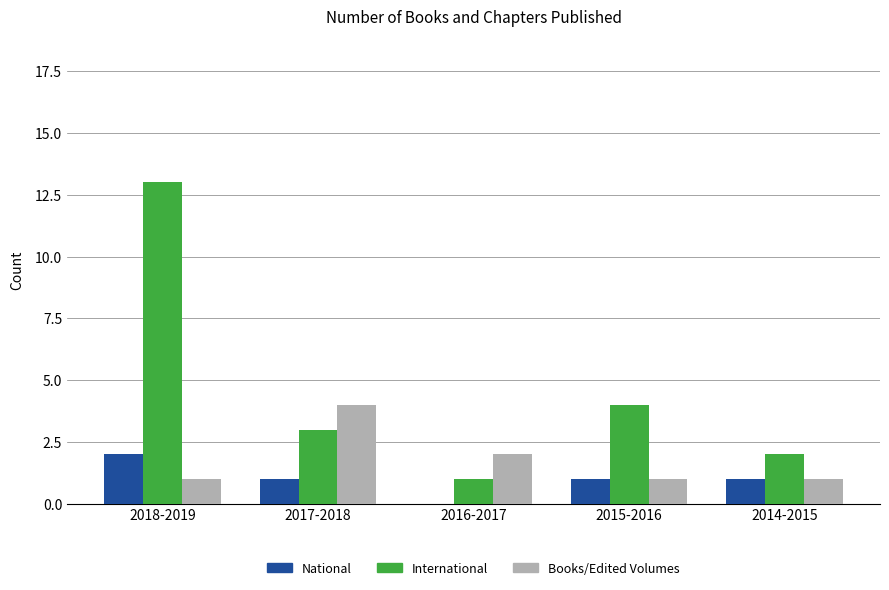

The International series shows 4 at 2015-2016. True or false?

True